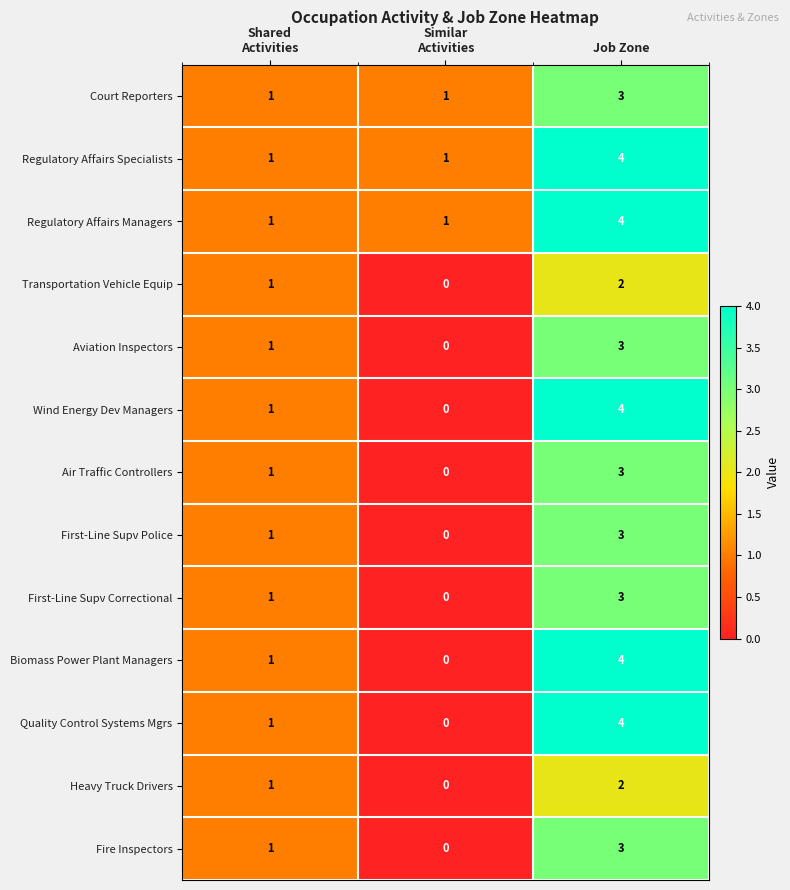

At which label does First-Line Supv Correctional reach its peak?

Job Zone